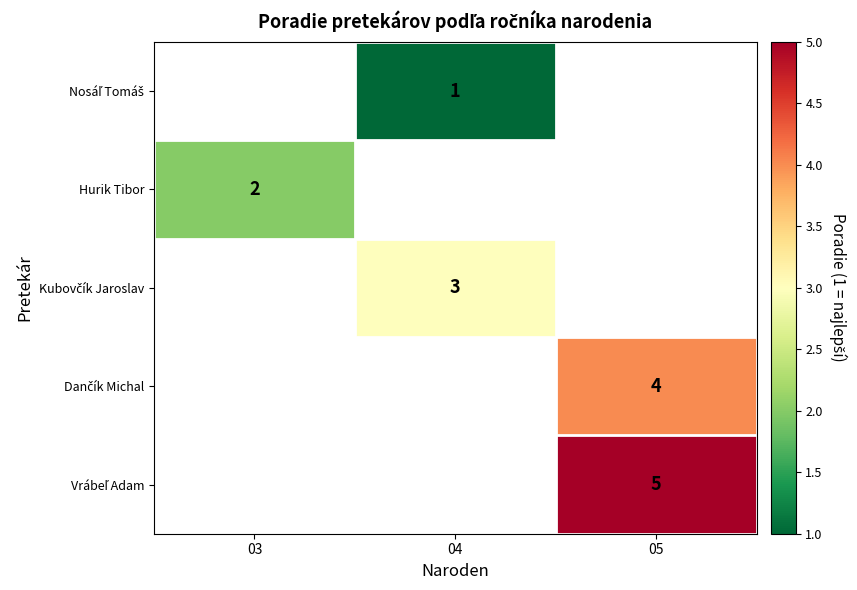

The Hurik Tibor series shows 1 at 03. True or false?

False